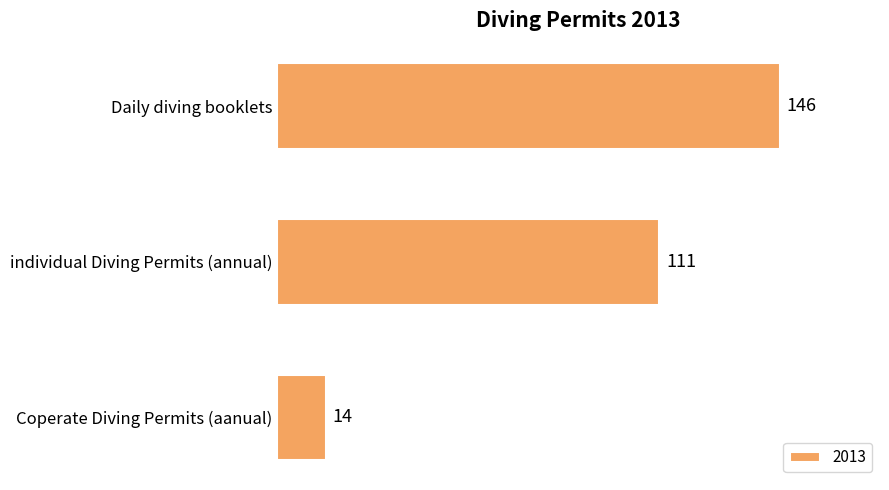

List the labels in order of value, smallest first.

Coperate Diving Permits (aanual), individual Diving Permits (annual), Daily diving booklets